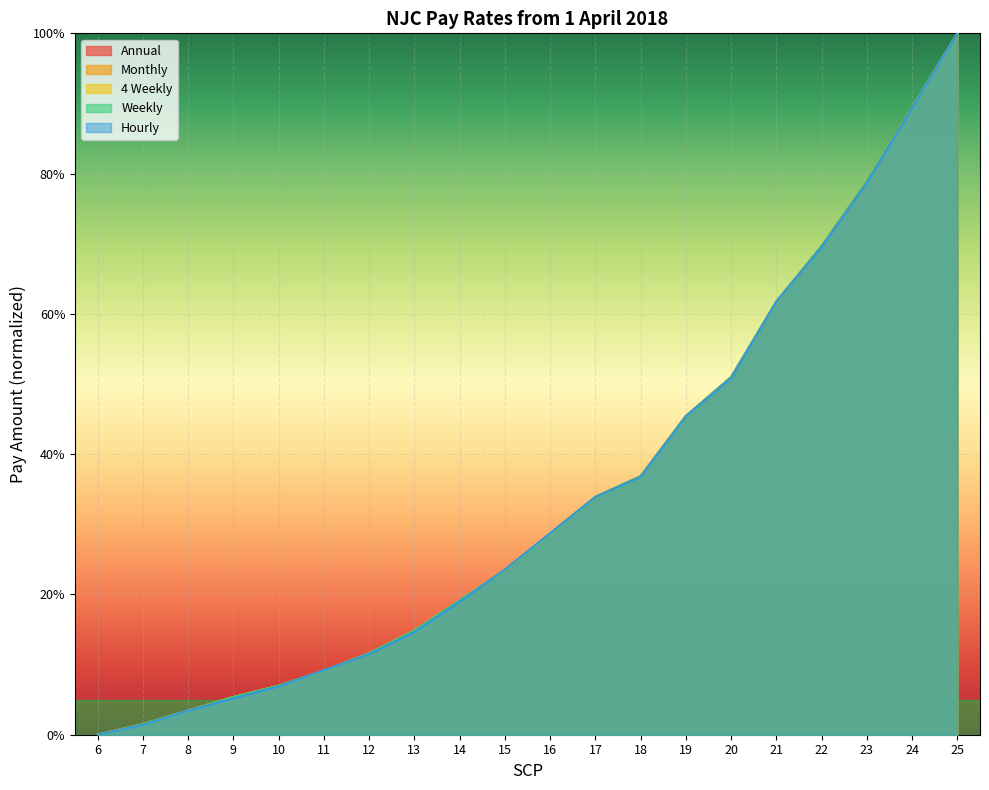

What is the average value of the Monthly series?

0.3